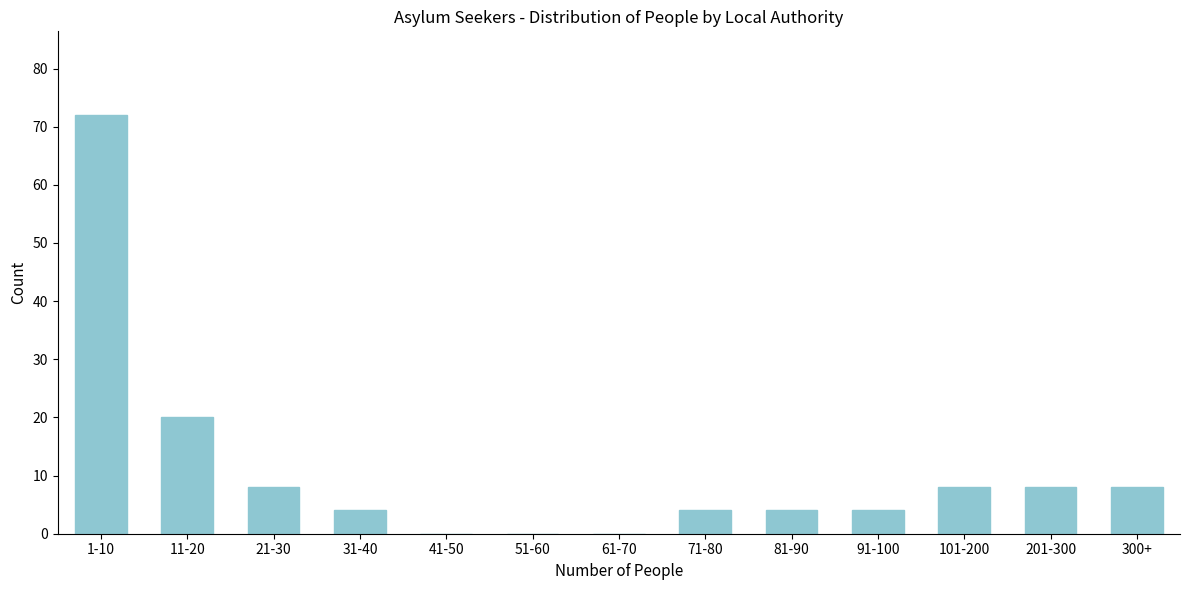

Reading left to right, extract all data points from this chart.

1-10=72	11-20=20	21-30=8	31-40=4	41-50=0	51-60=0	61-70=0	71-80=4	81-90=4	91-100=4	101-200=8	201-300=8	300+=8